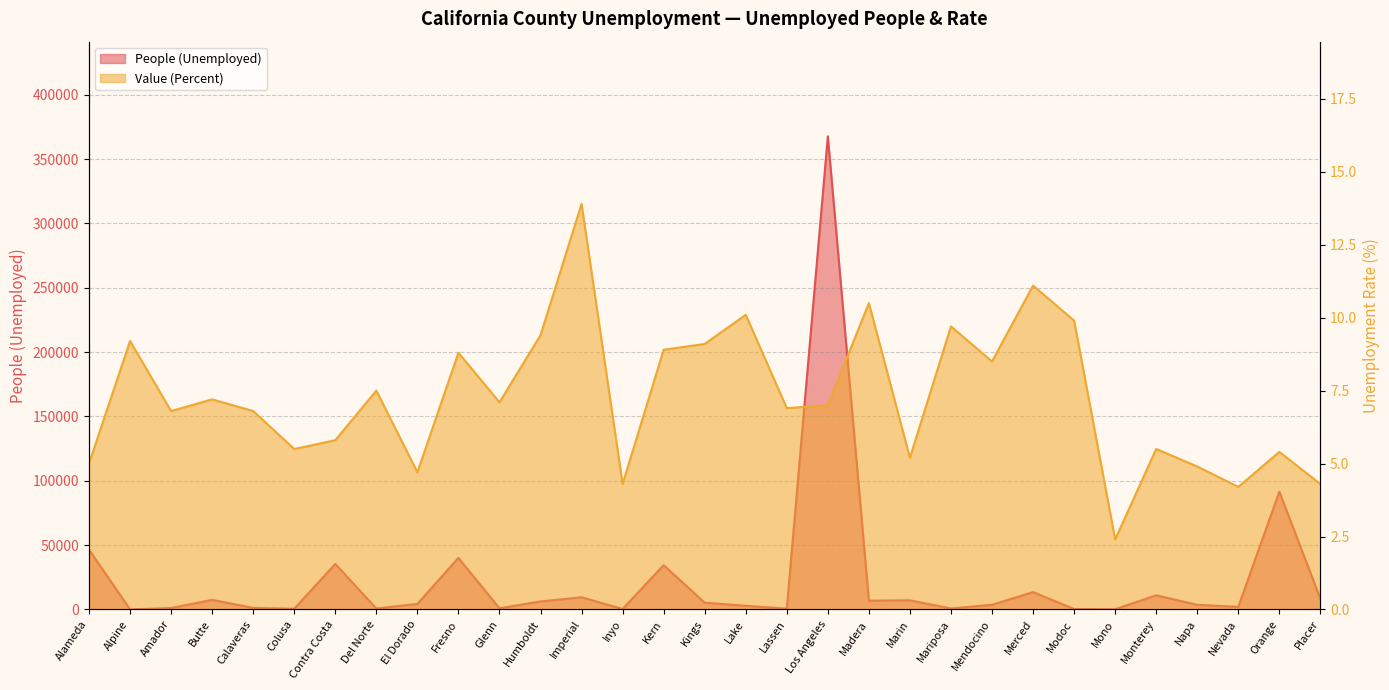

True or false: Value (Percent) and People (Unemployed) intersect in this chart.

False